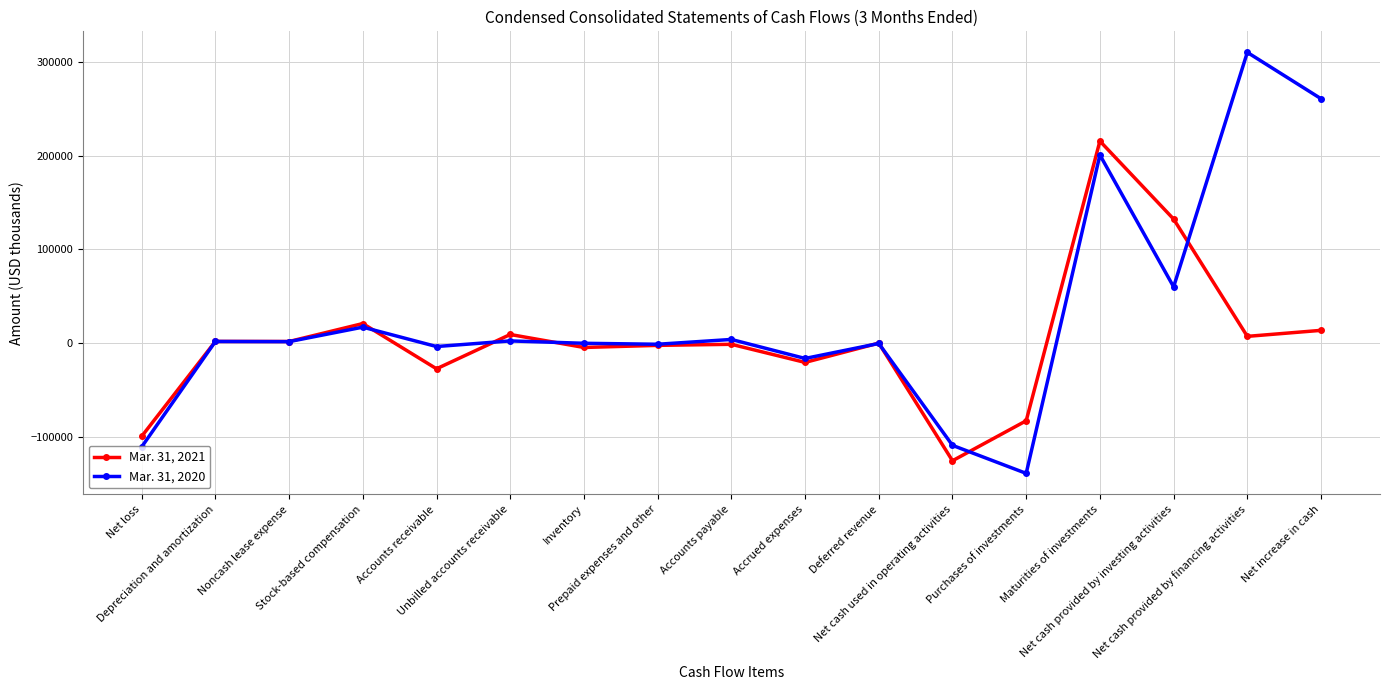

Is the value of Mar. 31, 2020 at Accrued expenses greater than the value of Mar. 31, 2021 at Maturities of investments?

No